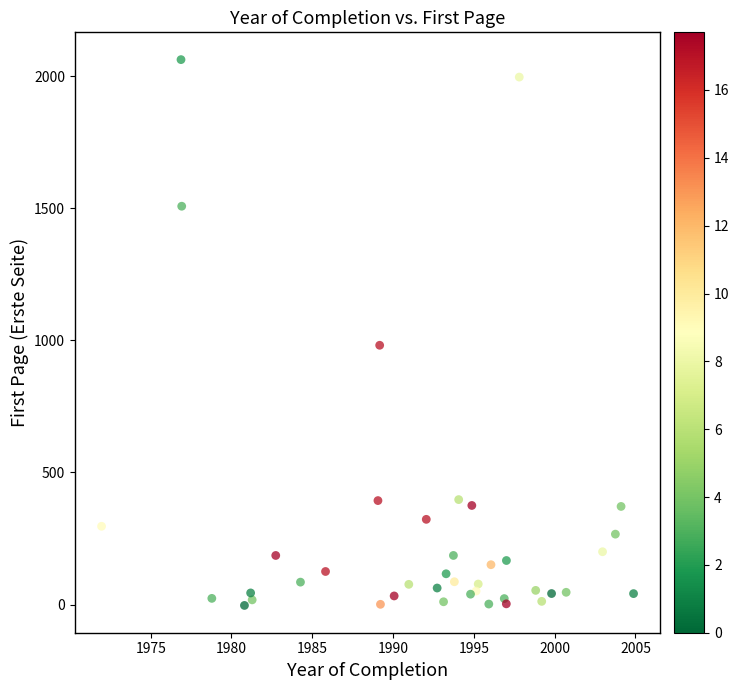

What Y value in the scatter plot is closest to 1029?

981.4